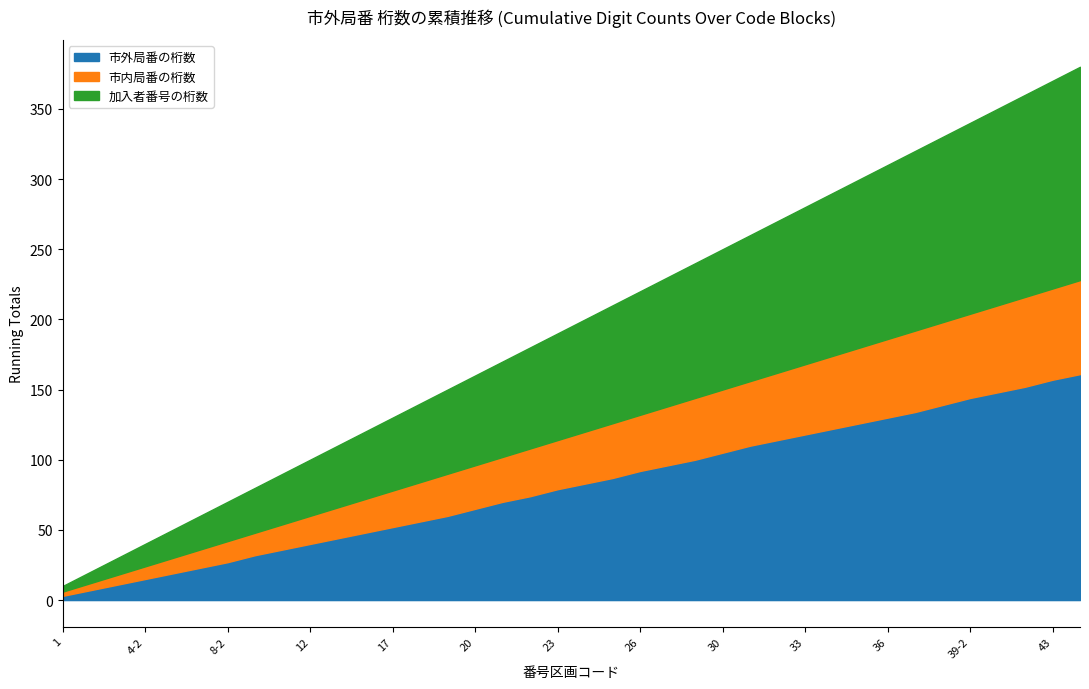

What is the approximate value of 市内局番の桁数 at 23?

1